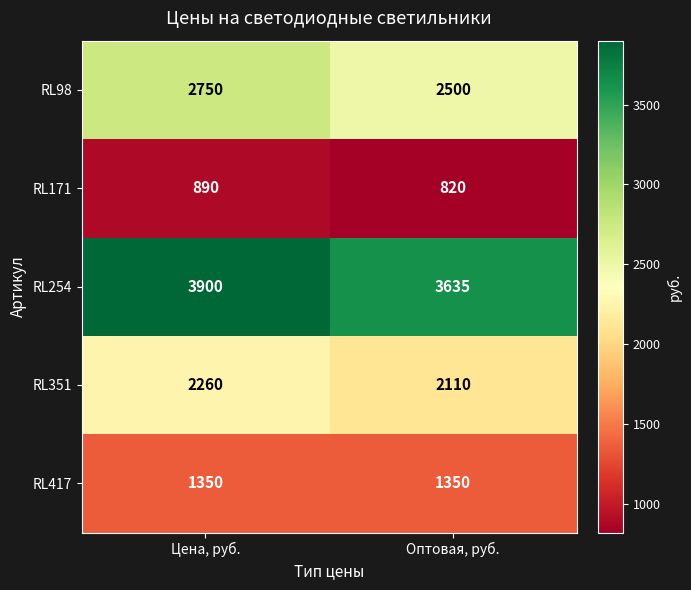

What is the spread (max minus min) of values at Оптовая, руб.?

2815